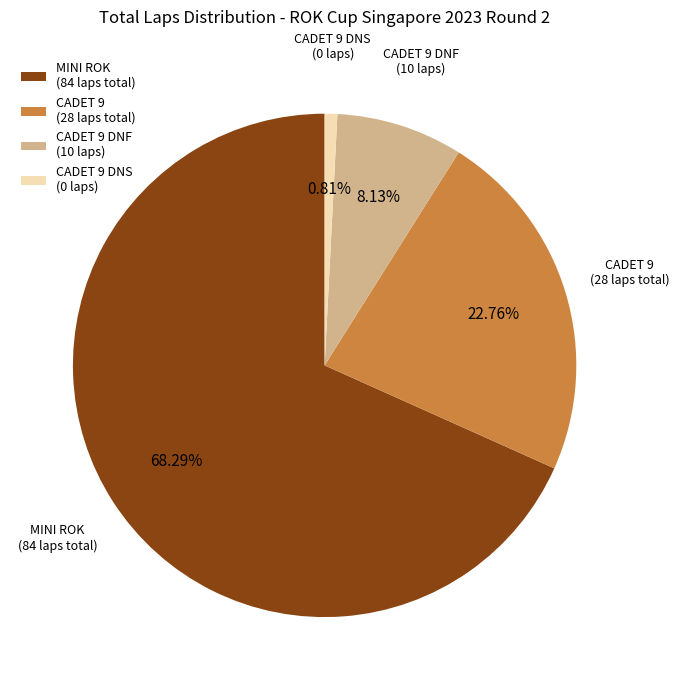

Rank the categories by value from lowest to highest.

CADET 9 DNS (0 laps), CADET 9 DNF (10 laps), CADET 9 (28 laps total), MINI ROK (84 laps total)